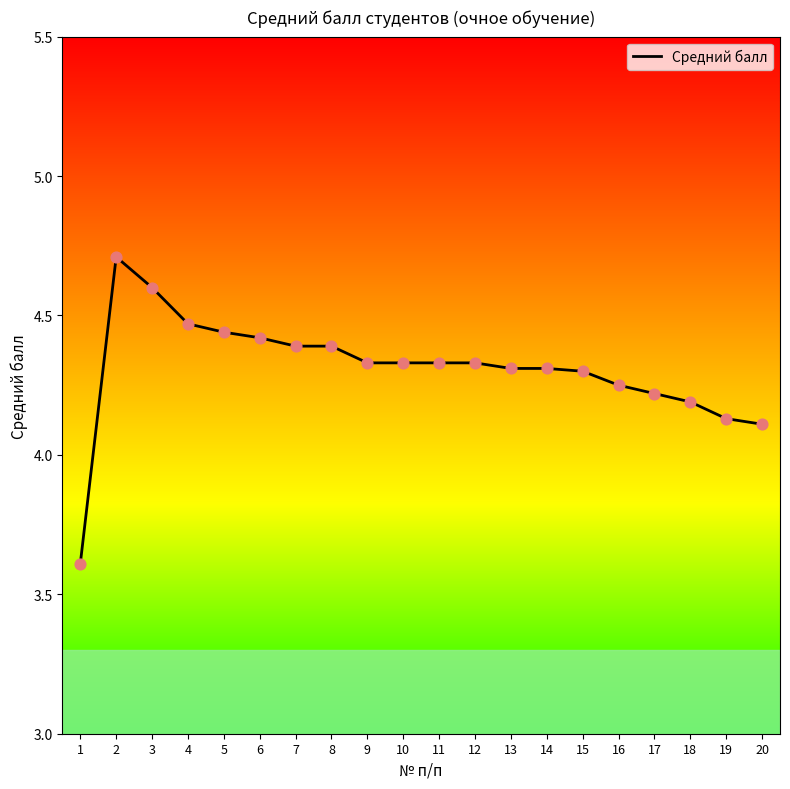

What is the ratio of the value at 17 to the value at 19?

1.0